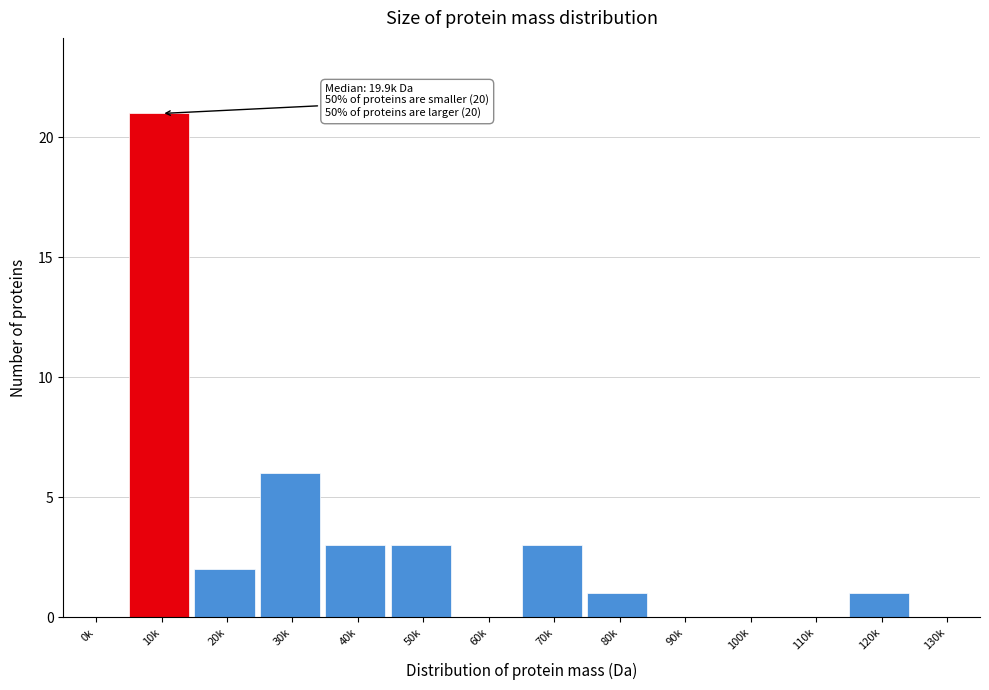

Reading left to right, extract all data points from this chart.

0k=0	10k=21	20k=2	30k=6	40k=3	50k=3	60k=0	70k=3	80k=1	90k=0	100k=0	110k=0	120k=1	130k=0